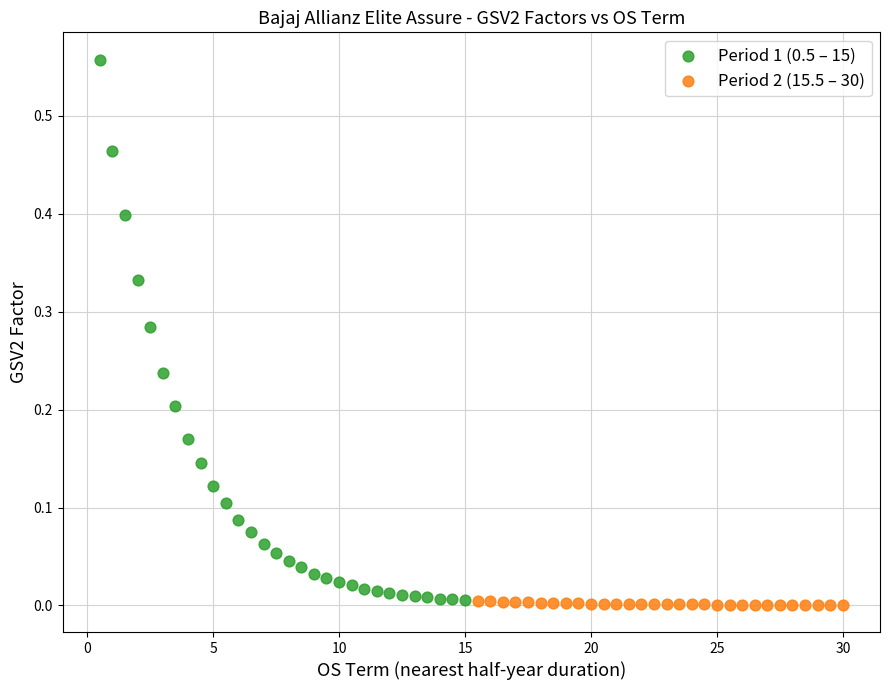

Which series has the widest spread of Y values?

Period 1 (0.5 – 15)